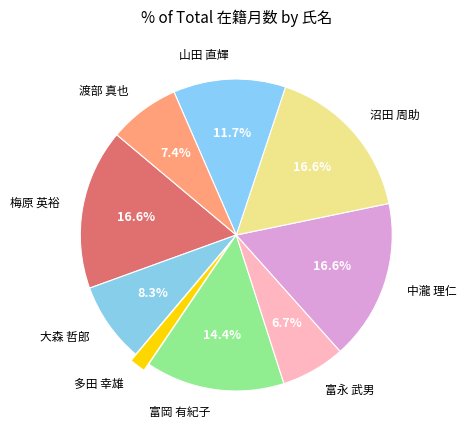

To the nearest percent, what is the difference between the largest and smallest slice percentages?

15%